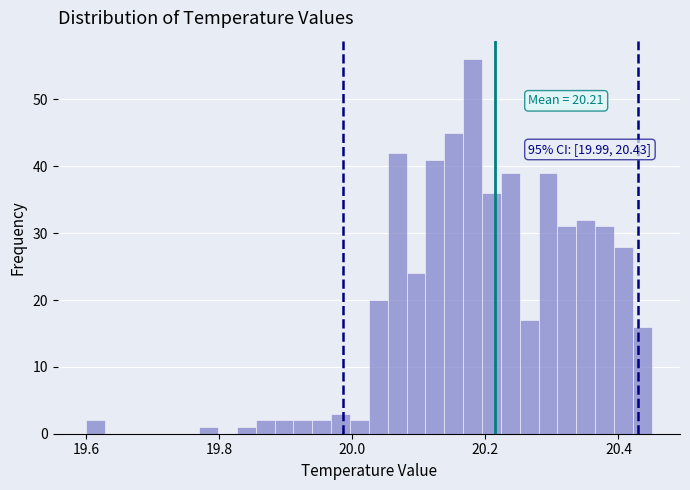

Read against the x-axis, roughly where is the centre of the tallest bar?

20.18